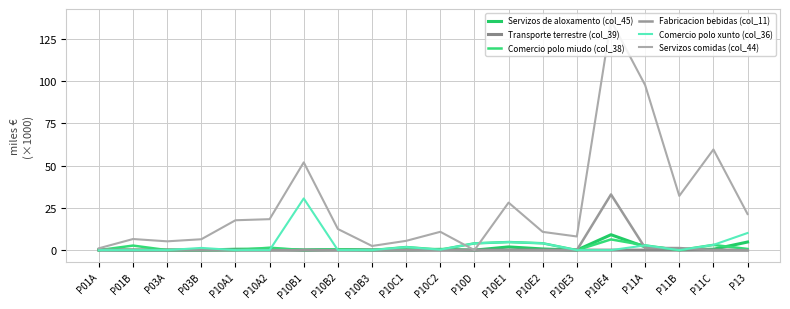

What is the approximate value of Servizos comidas (col_44) at P11B?

32.0